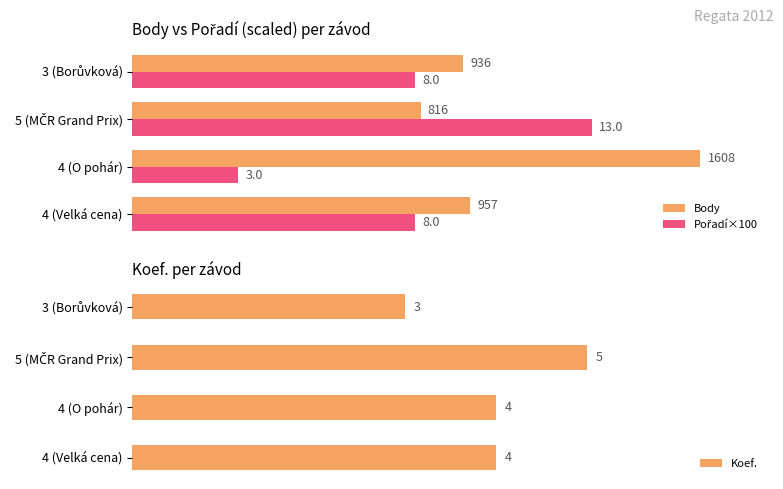

Which series has the largest total across all categories?

Body